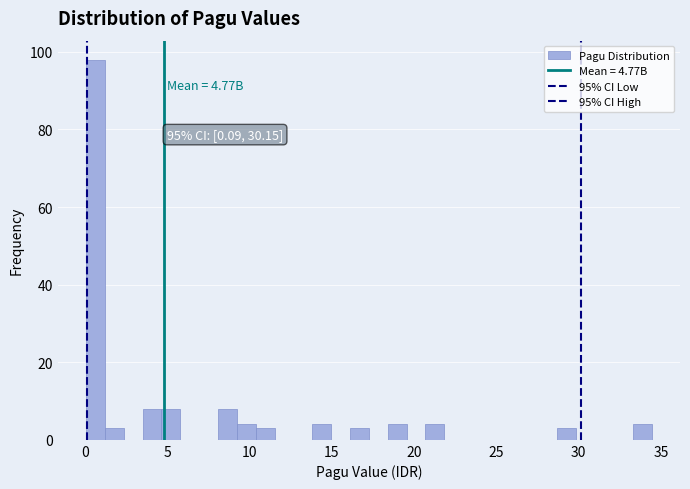

Around what value on the x-axis is the tallest bar? Give the approximate position of its centre, as read against the axis.

0.5